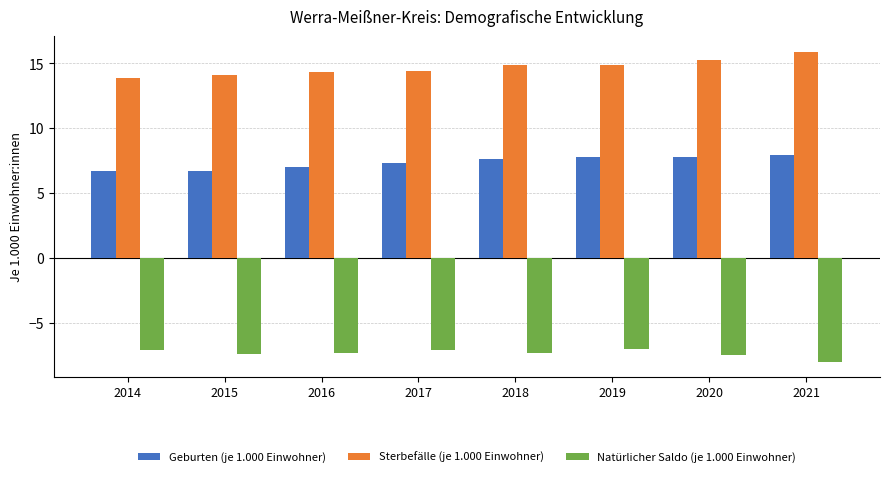

What is the sum of all Geburten (je 1.000 Einwohner) values?

58.8